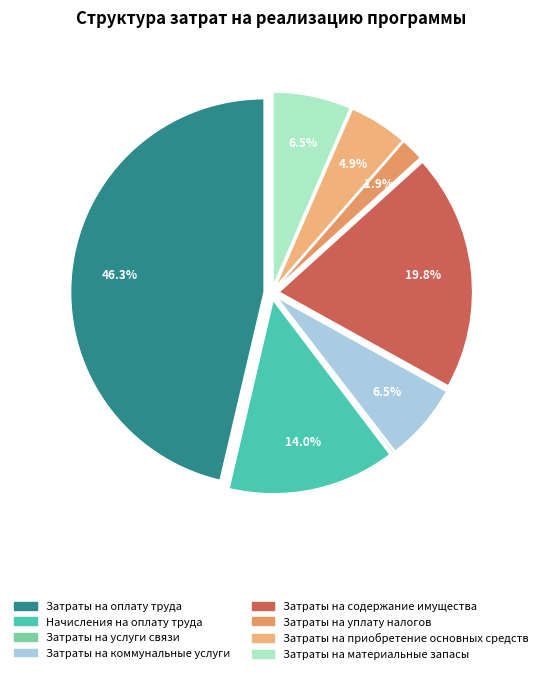

To the nearest percent, what portion does Затраты на коммунальные услуги represent?

7%